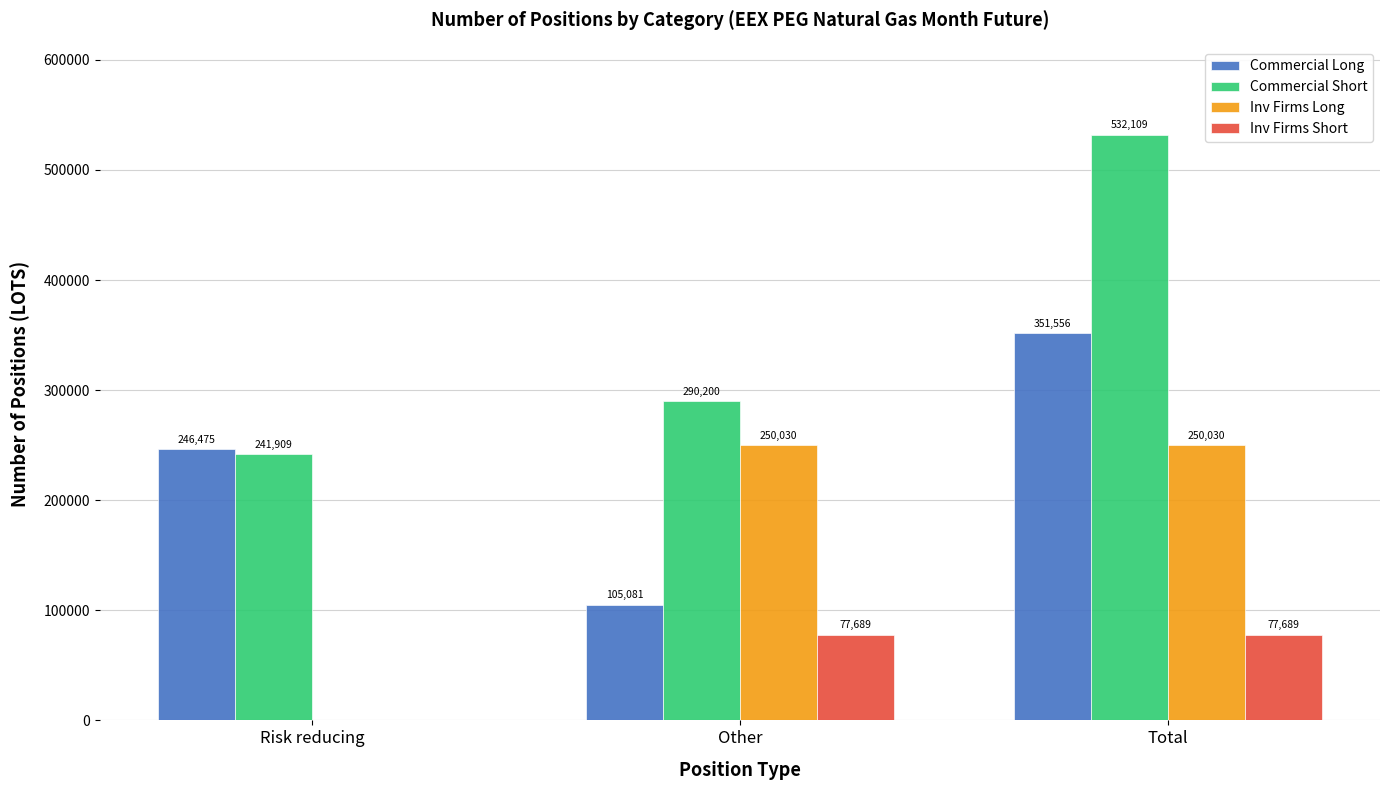

At which category is the sum across all series the highest?

Total